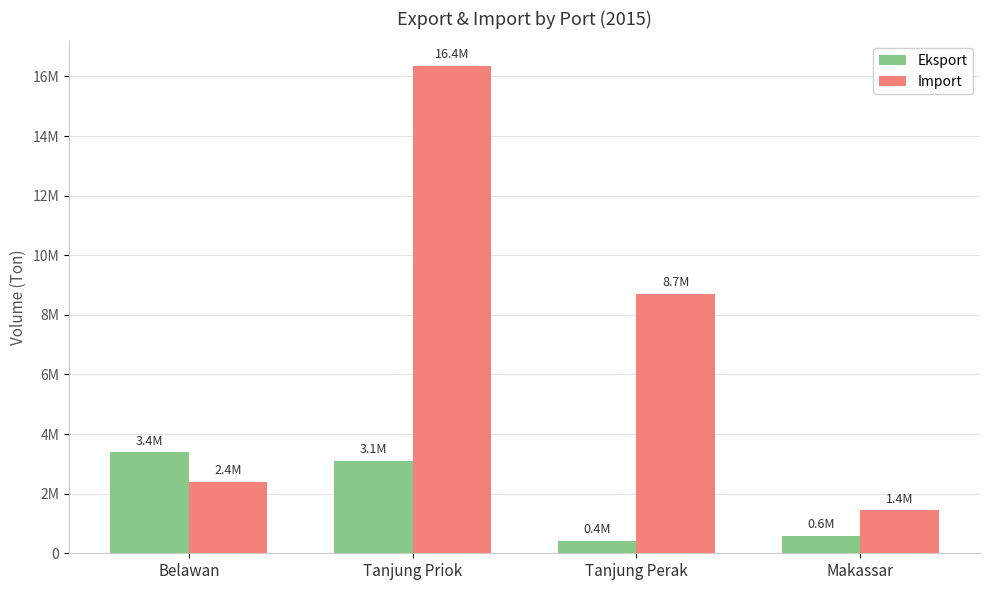

Which series has the widest spread of values?

Import